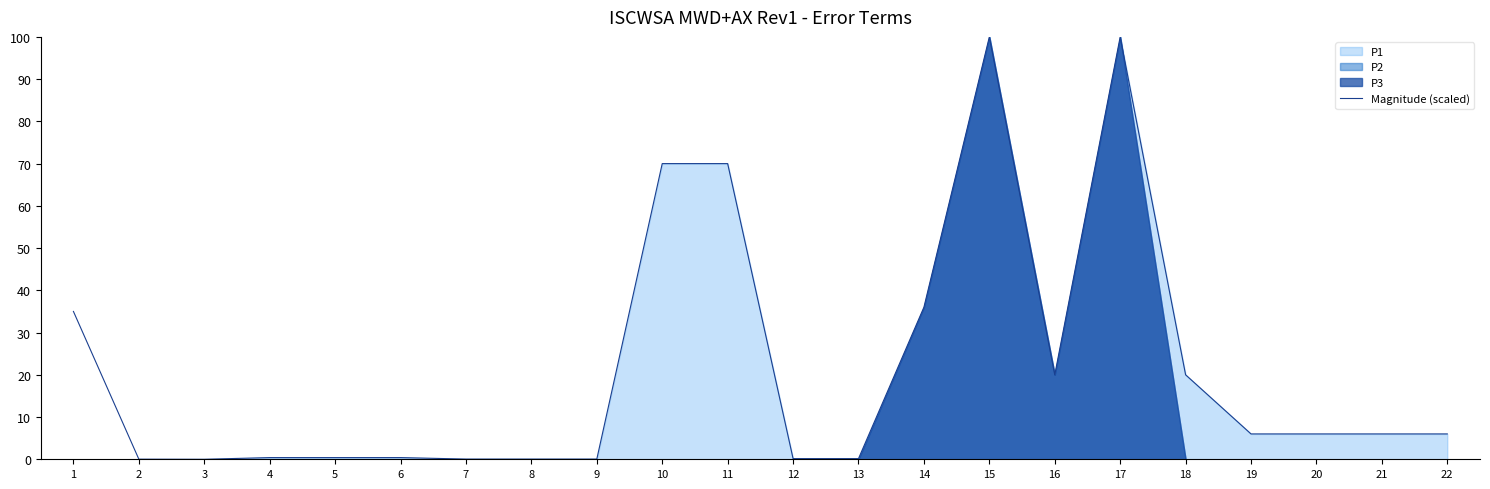

What is the difference between the maximum and second lowest values?

100.0